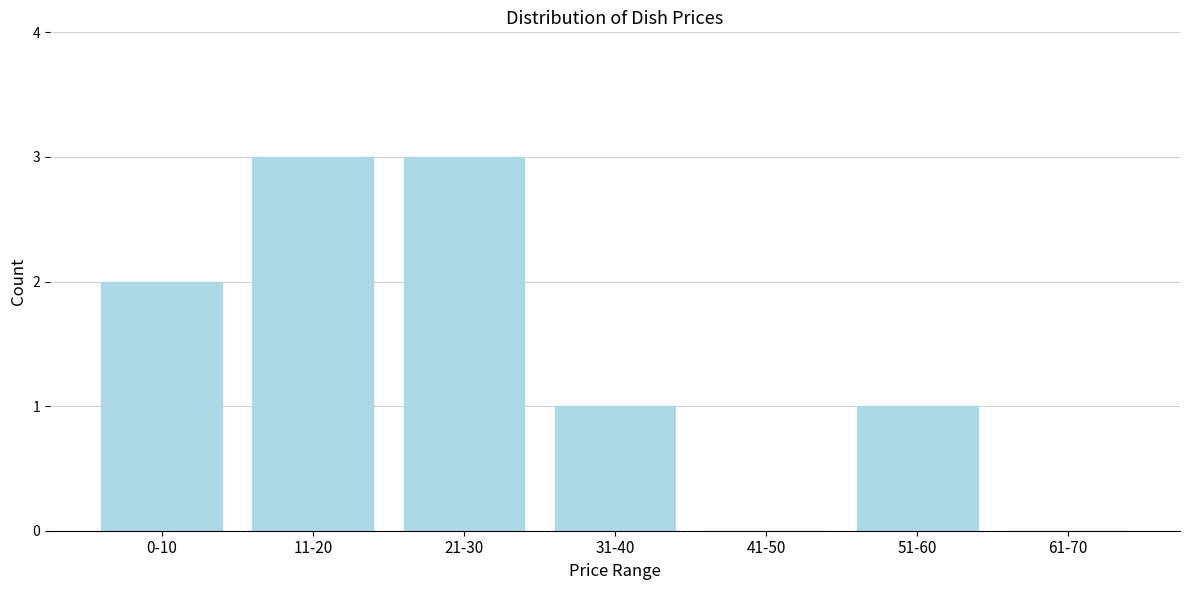

Reading left to right, list all the values displayed in this chart.

0-10=2	11-20=3	21-30=3	31-40=1	41-50=0	51-60=1	61-70=0